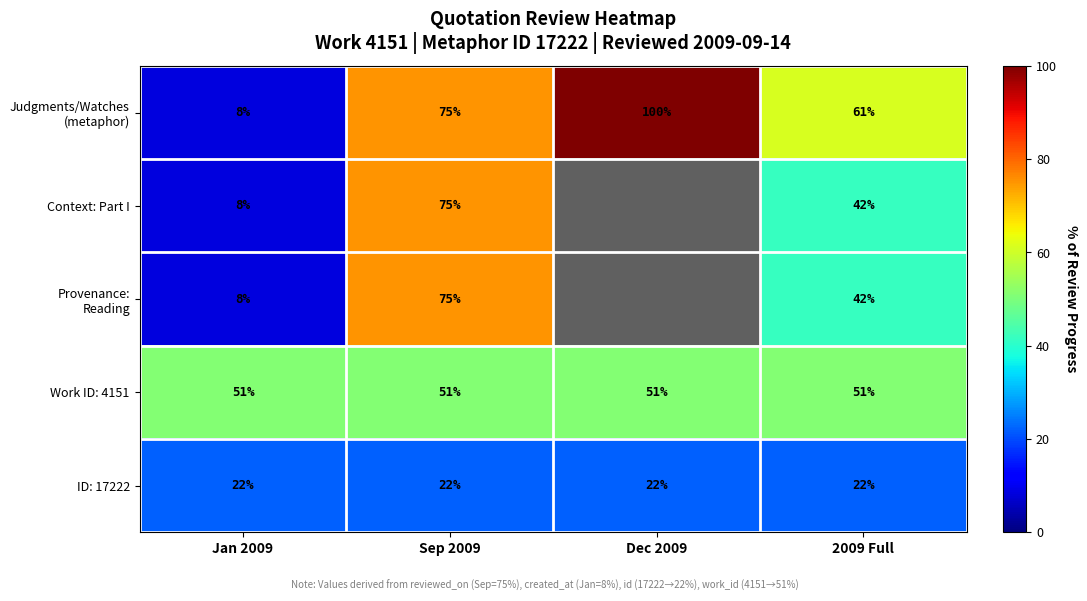

The value of Work ID: 4151 at Jan 2009 is 76. True or false?

False